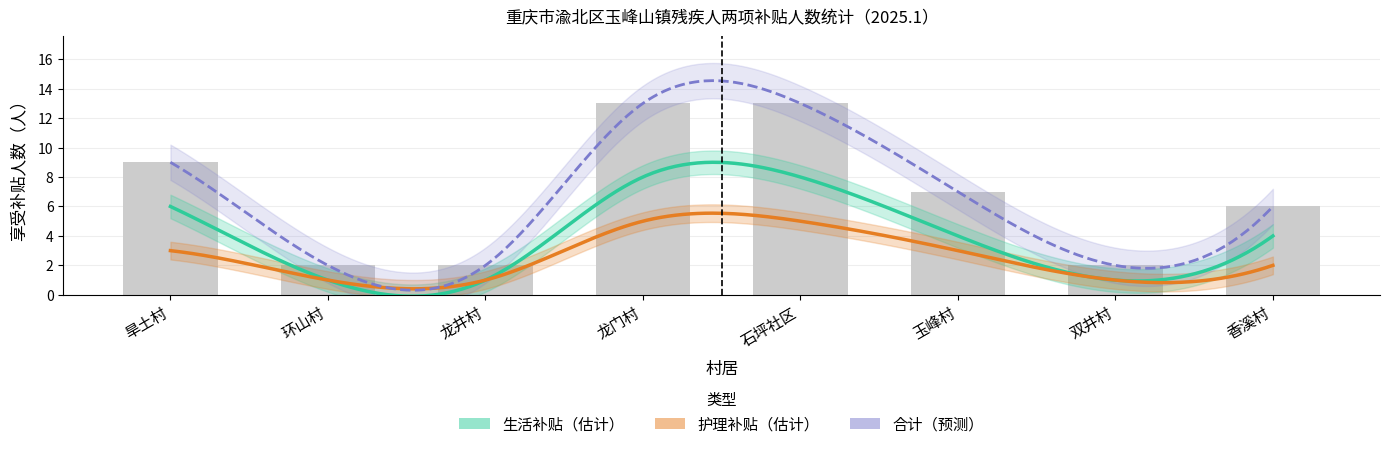

Is it true that the value at 旱土村 is 9?

True